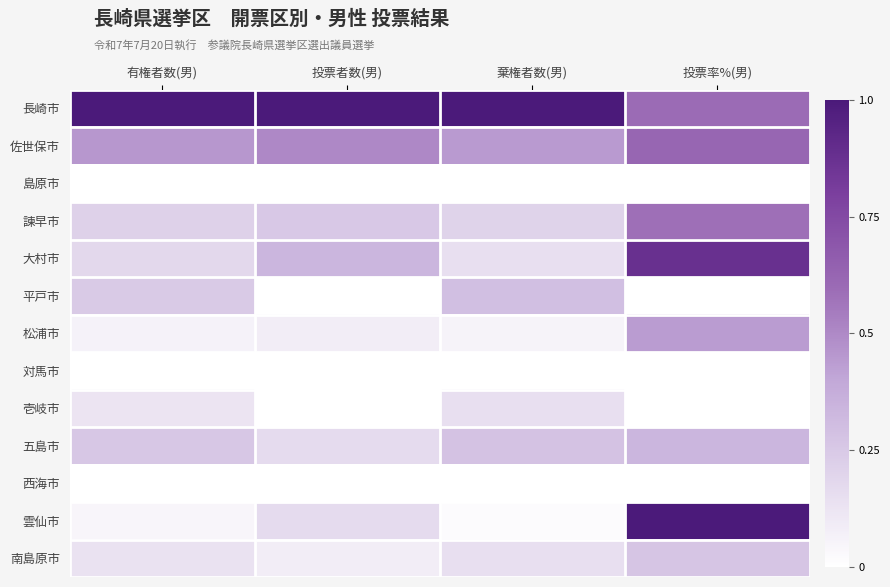

Rank the series by their maximum value, from highest to lowest.

長崎市, 雲仙市, 大村市, 佐世保市, 諫早市, 松浦市, 五島市, 平戸市, 南島原市, 壱岐市, 島原市, 対馬市, 西海市